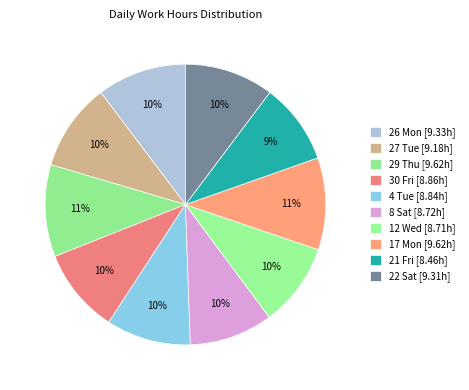

Is there a majority slice in this chart?

No